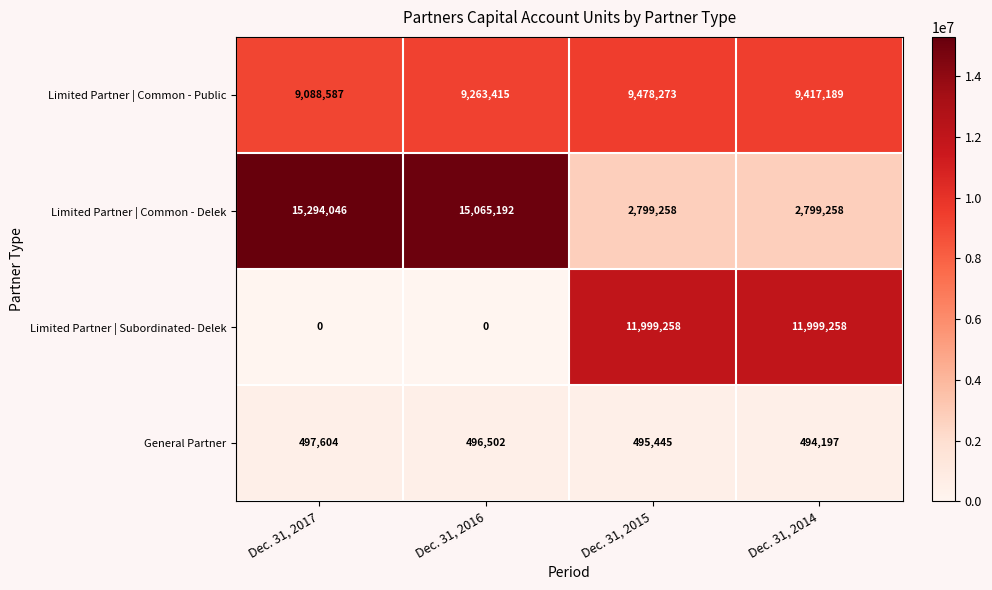

What is the total value across all series at Dec. 31, 2014?

24709902